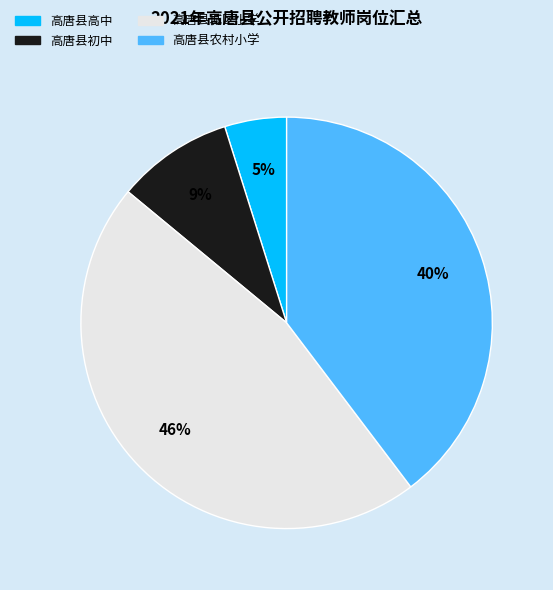

Which category has the biggest portion of the pie?

高唐县城区小学